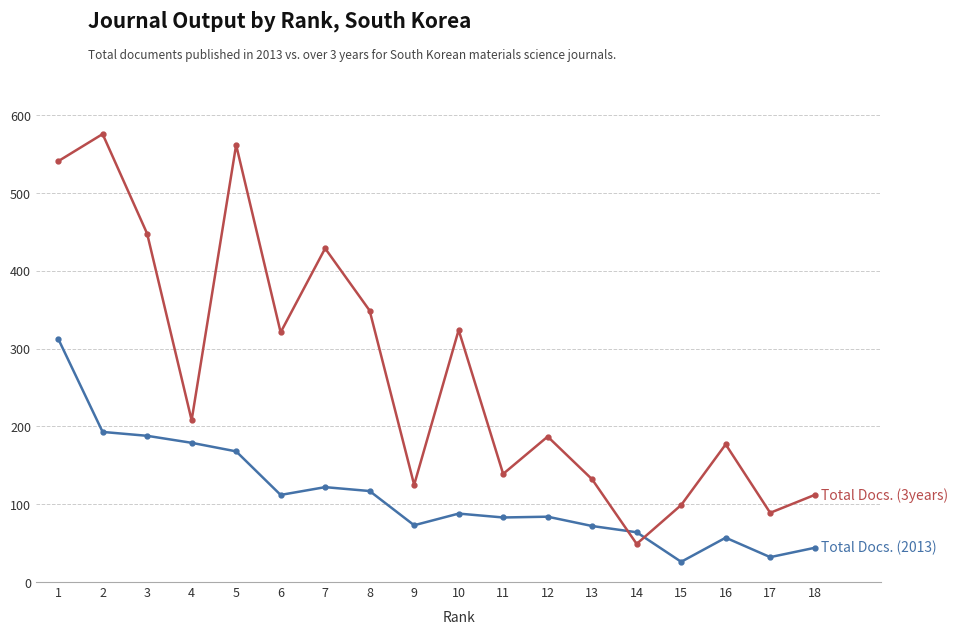

What is the total value across all series at 9?

198